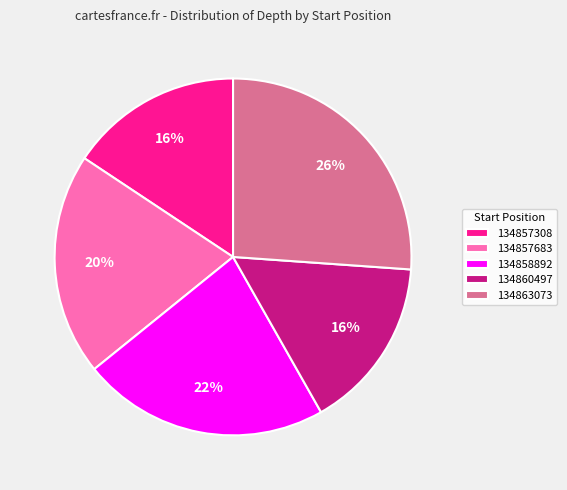

Does any single category account for the majority?

No